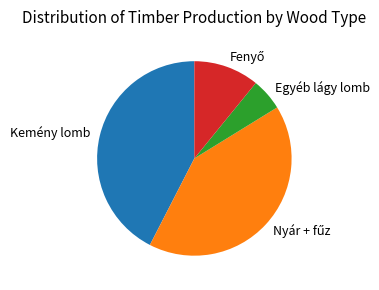

Is the sum of Egyéb lágy lomb and Kemény lomb greater than half?

No